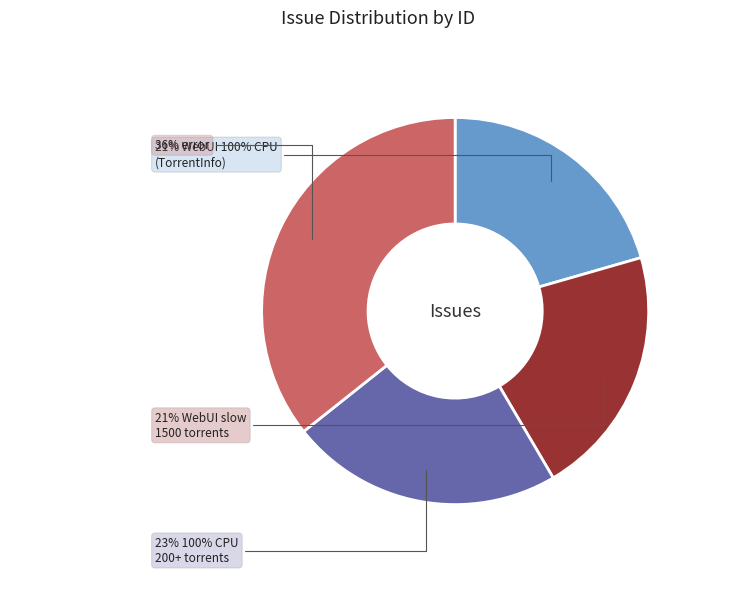

To the nearest percent, what is the average slice percentage?

25%